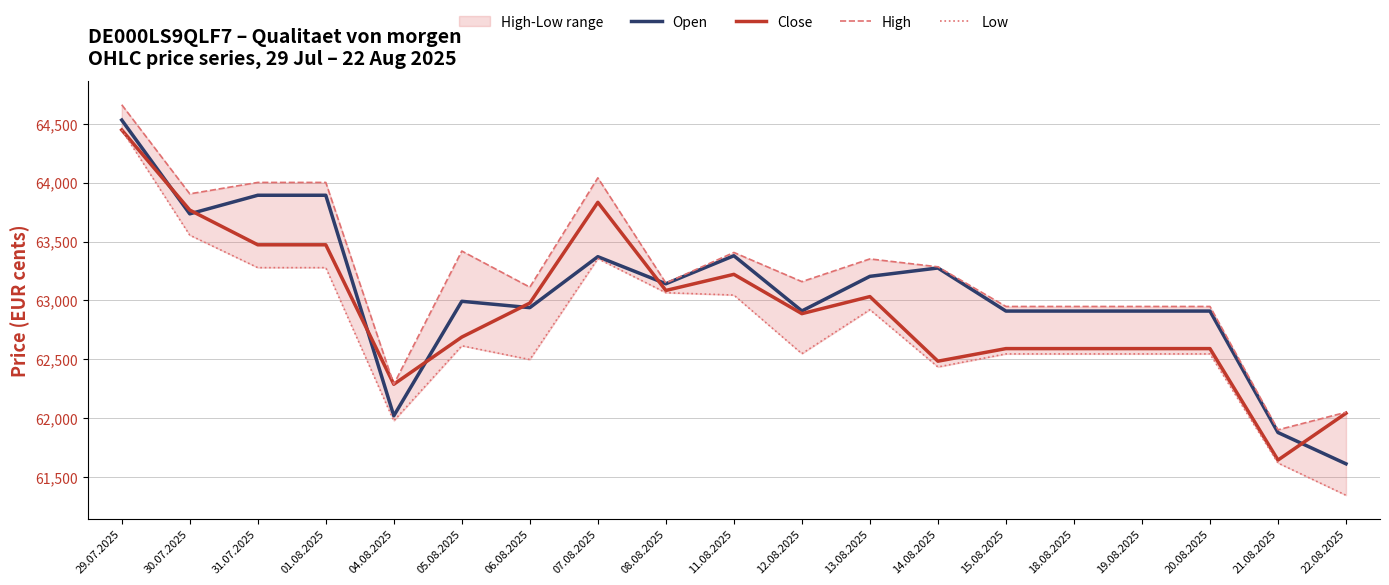

True or false: Close has a value of 31330 at 18.08.2025.

False